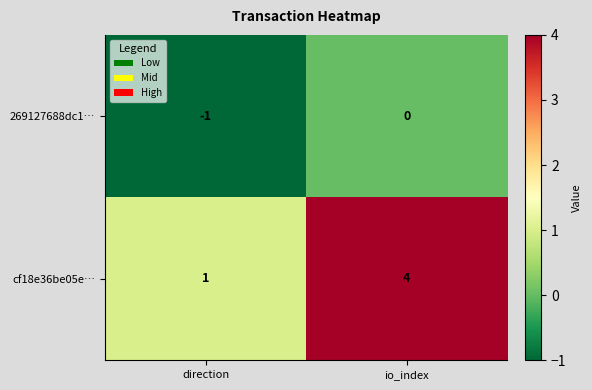

At how many categories does at least one series exceed 3?

1